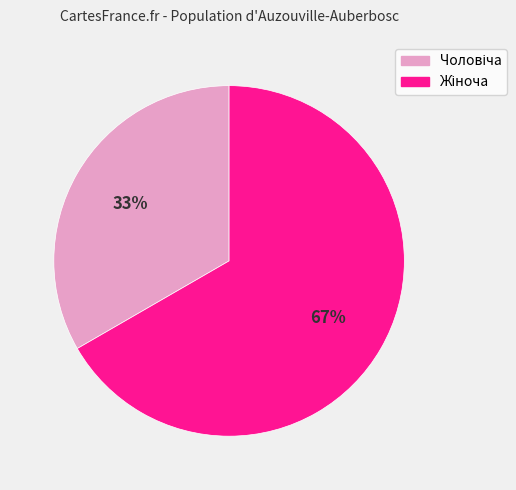

Is there any slice that represents more than half of the pie?

Yes